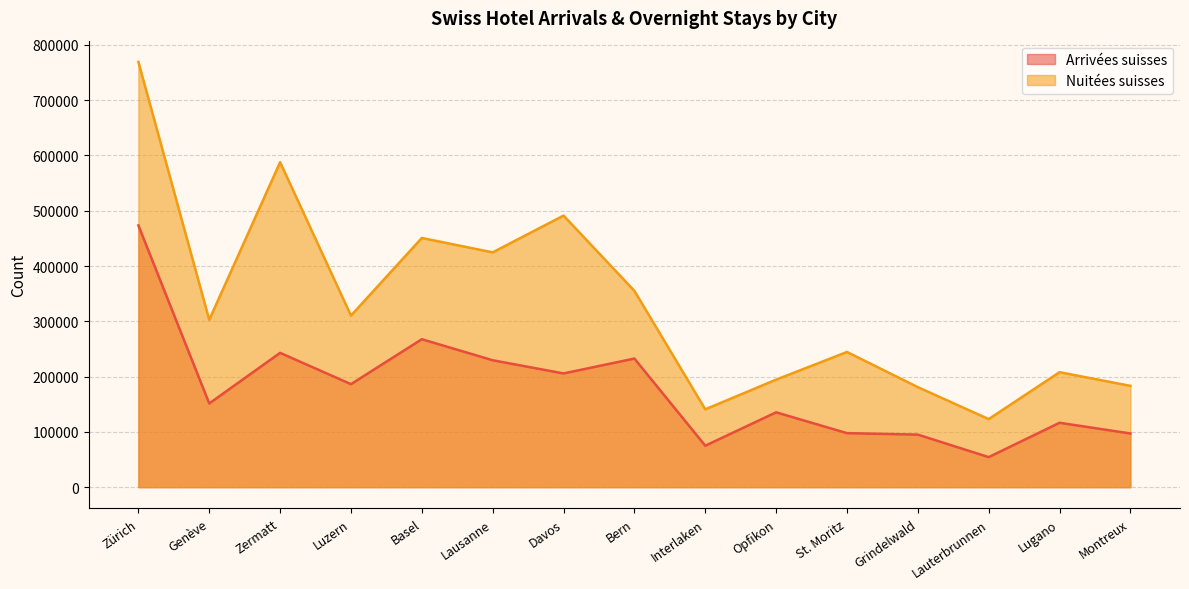

What are all the series names shown in the legend?

Arrivées suisses, Nuitées suisses